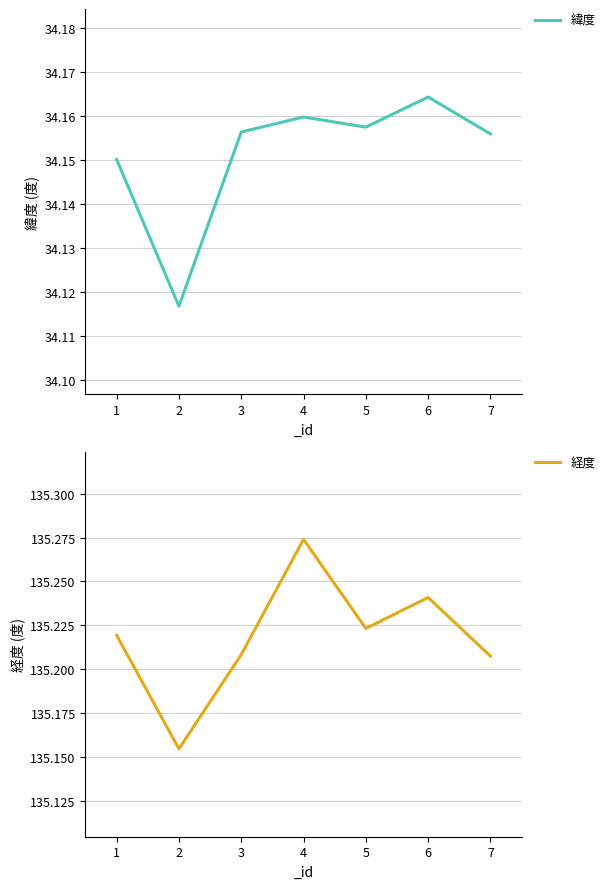

The 緯度 series shows 16.5 at 6. True or false?

False